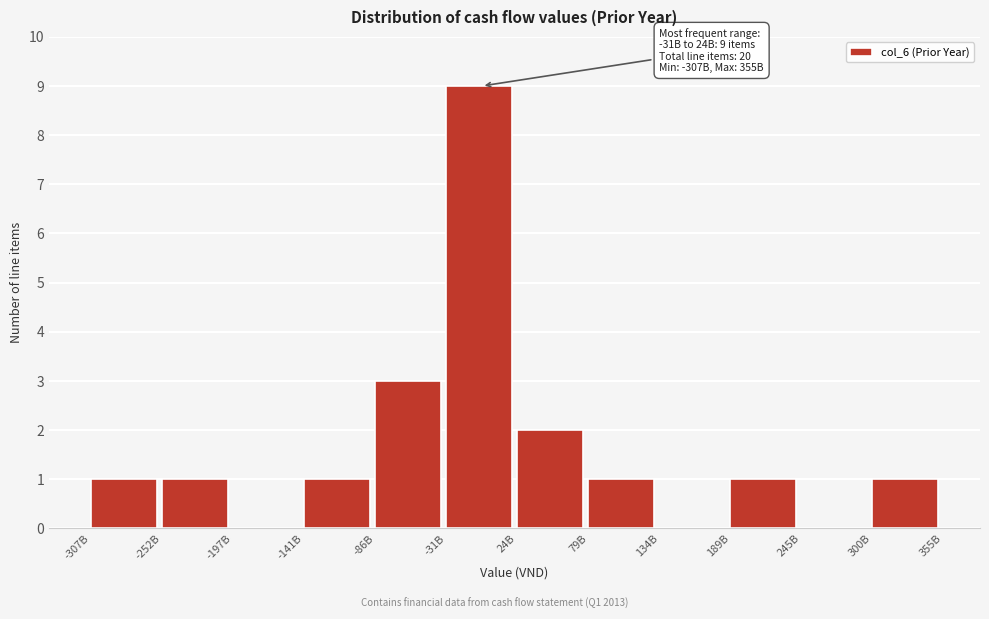

Reading left to right, list all the values displayed in this chart.

-307B=1	-252B=1	-197B=0	-141B=1	-86B=3	-31B=9	24B=2	79B=1	134B=0	189B=1	245B=0	300B=1